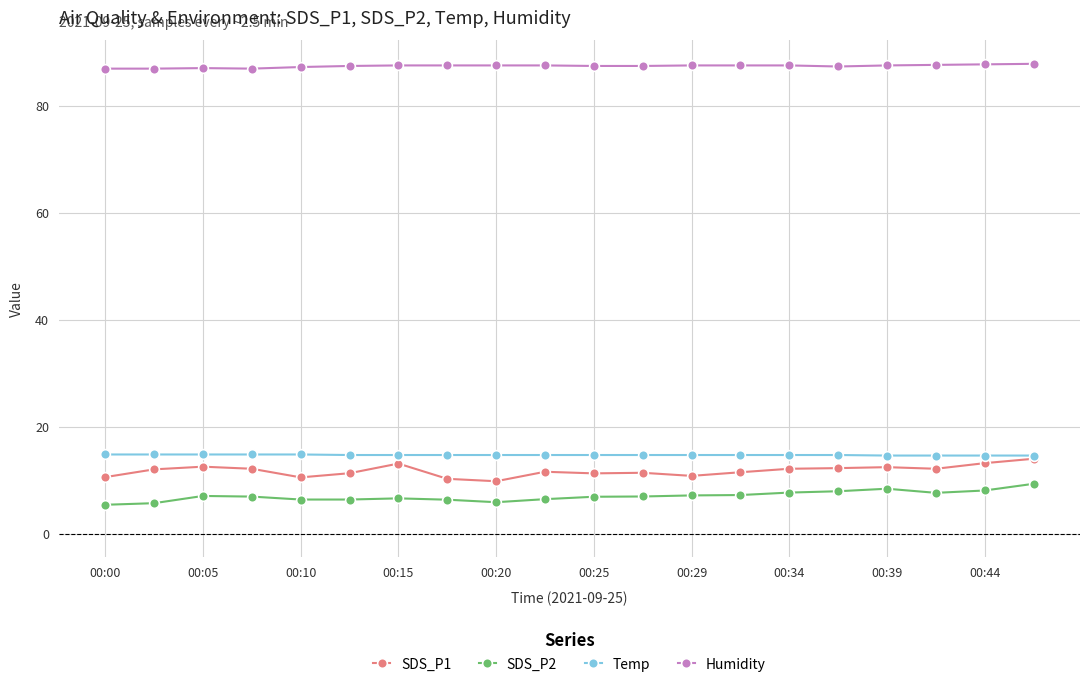

True or false: SDS_P2 and Temp intersect in this chart.

False